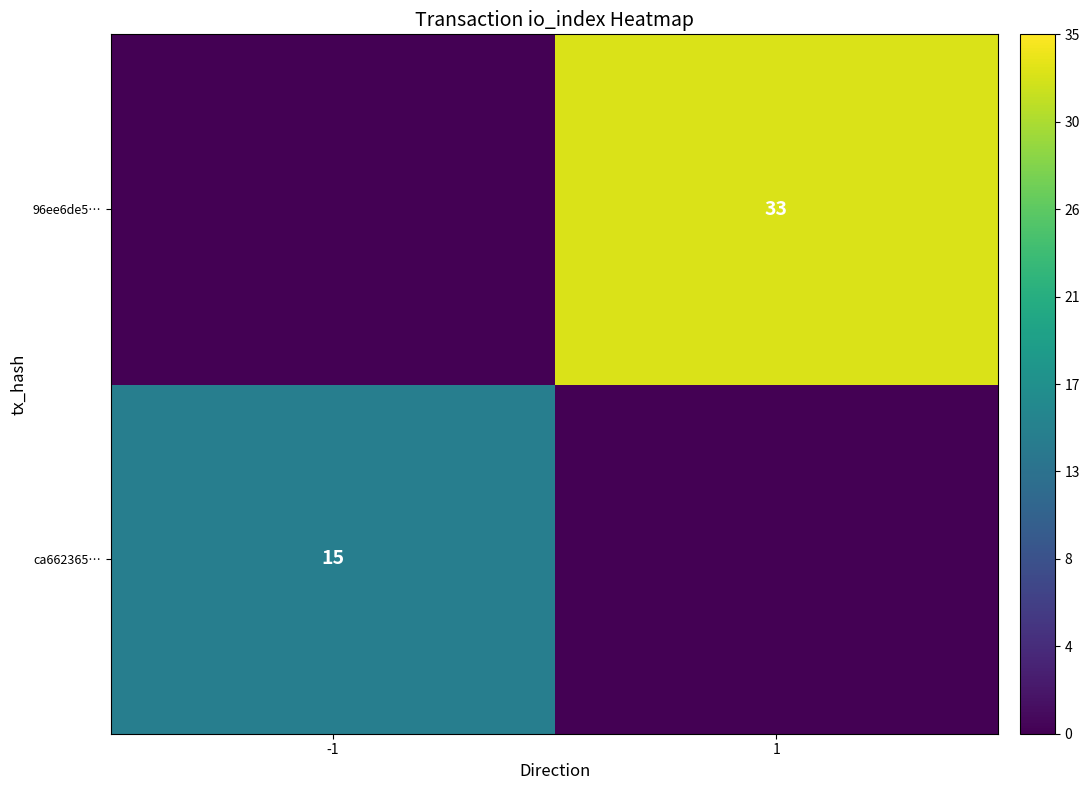

The value of ca662365… at -1 is 15. True or false?

True